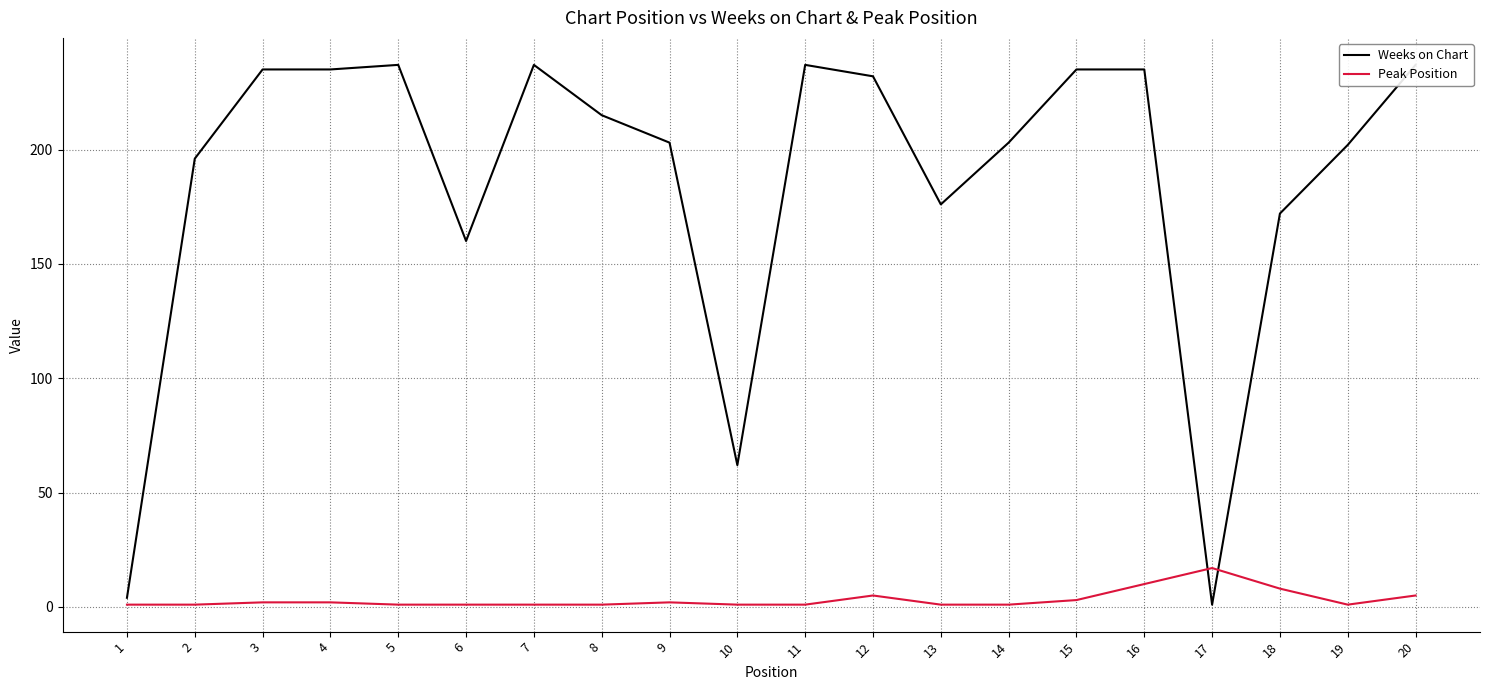

Count the number of data series in this chart.

2